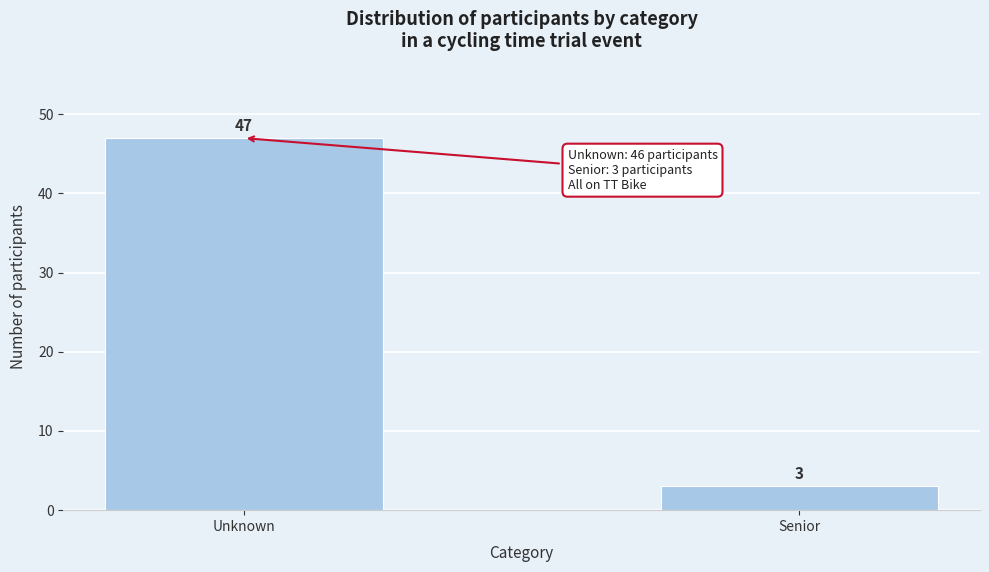

Reading left to right, transcribe all the data shown in this chart.

47	3